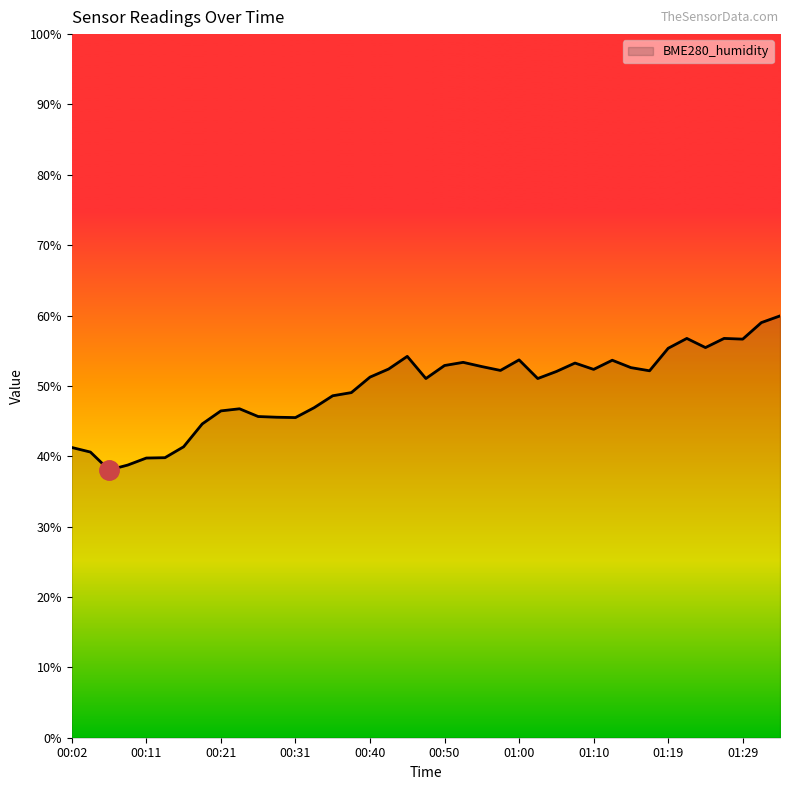

What is the difference between the maximum and minimum values?

21.9